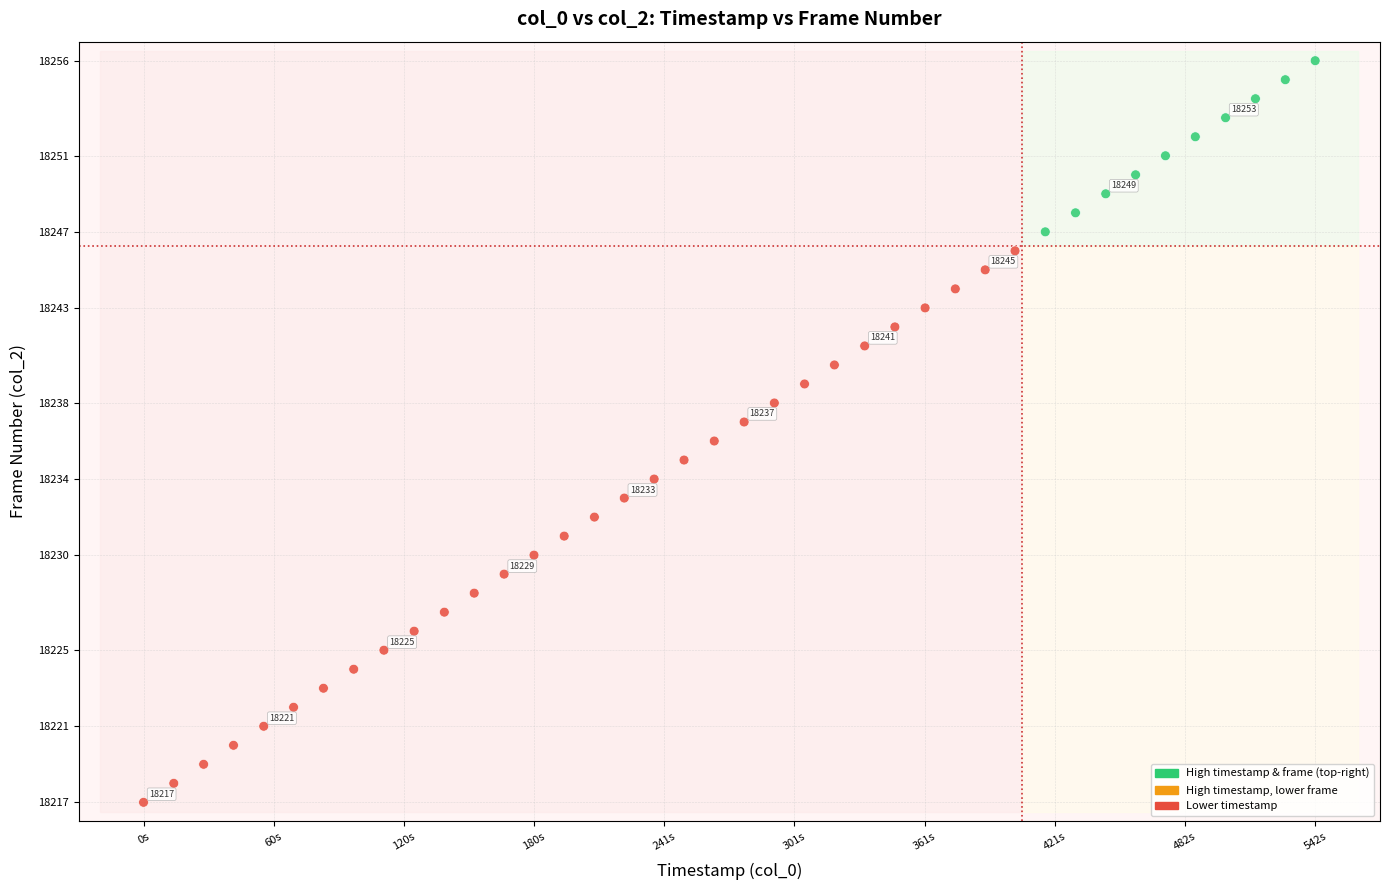

What is the range of Y values (max minus min)?

39